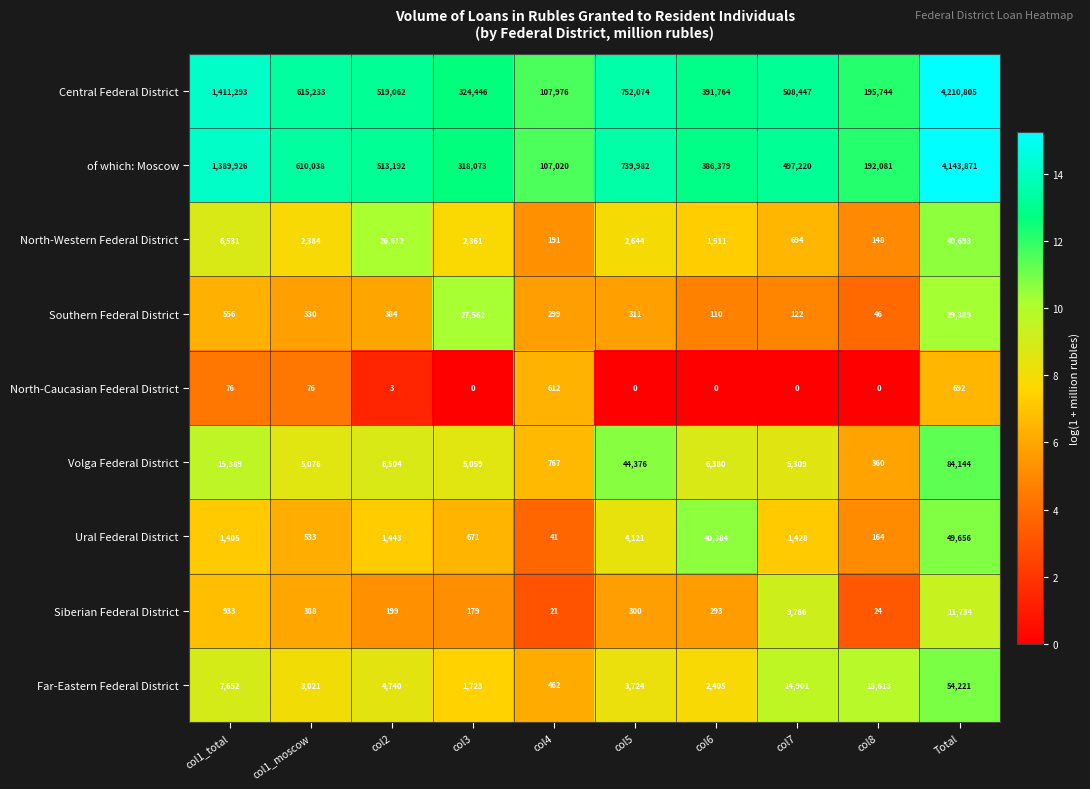

List the series in order of their peak value, highest first.

Central Federal District, of which: Moscow, Volga Federal District, Far-Eastern Federal District, Ural Federal District, North-Western Federal District, Southern Federal District, Siberian Federal District, North-Caucasian Federal District